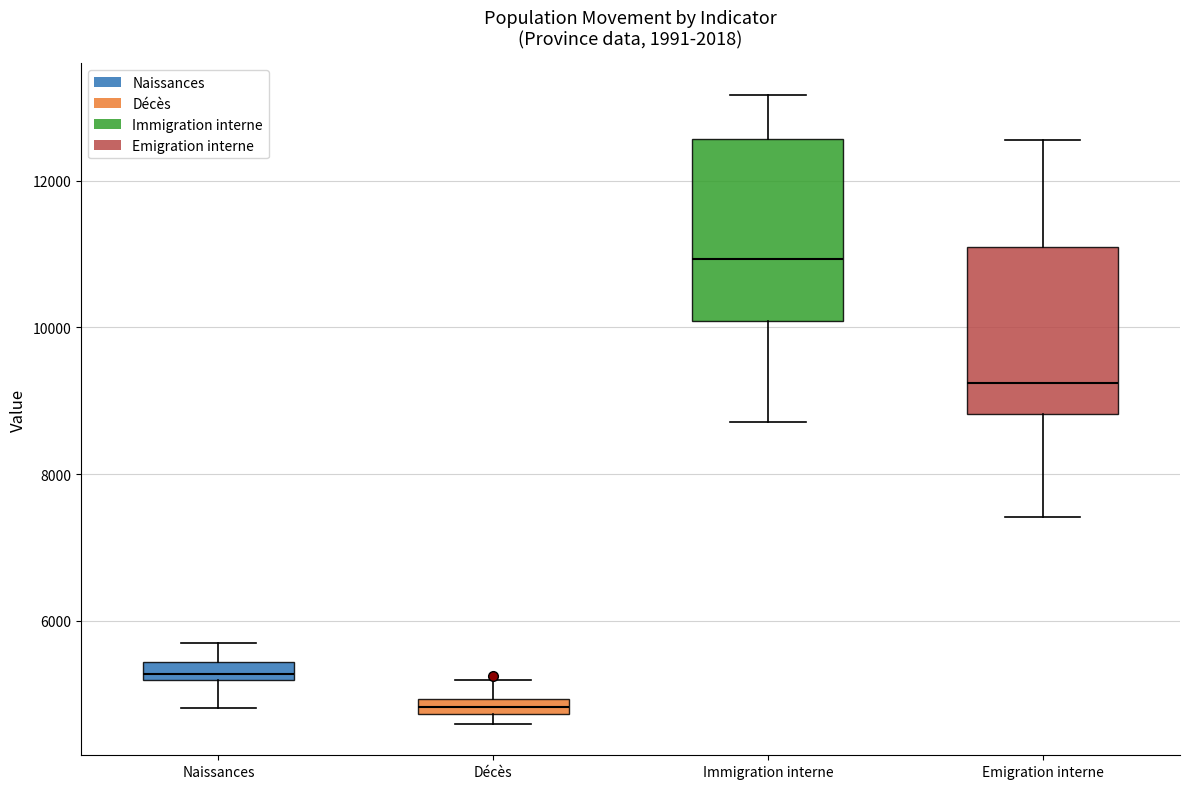

Where is the upper edge of the box for Emigration interne on the y-axis? The values are not printed on the chart, so give them approximately, as read against the axis.

11000